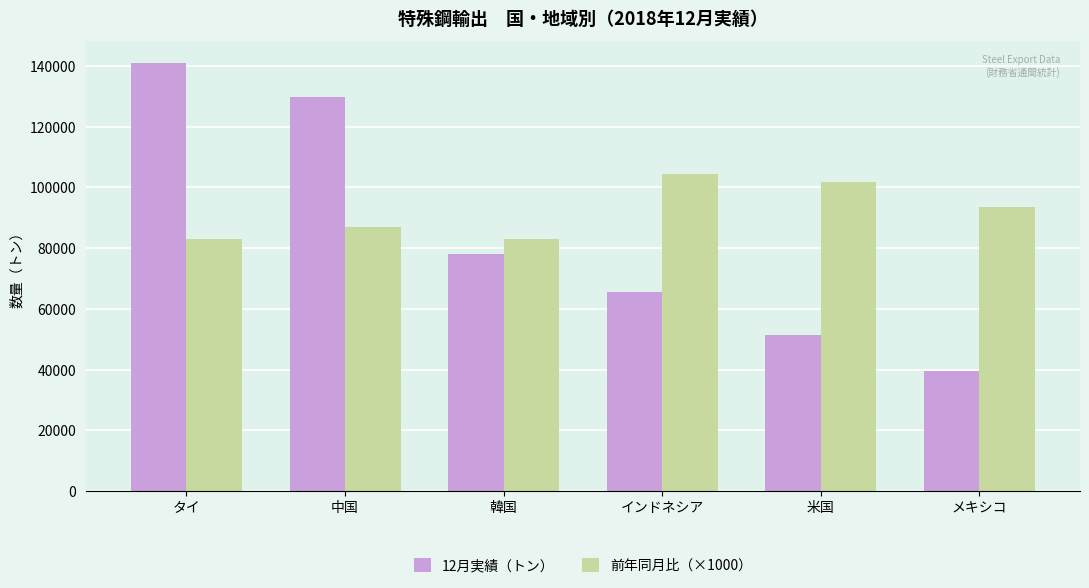

Which series has the largest total across all categories?

前年同月比（×1000）